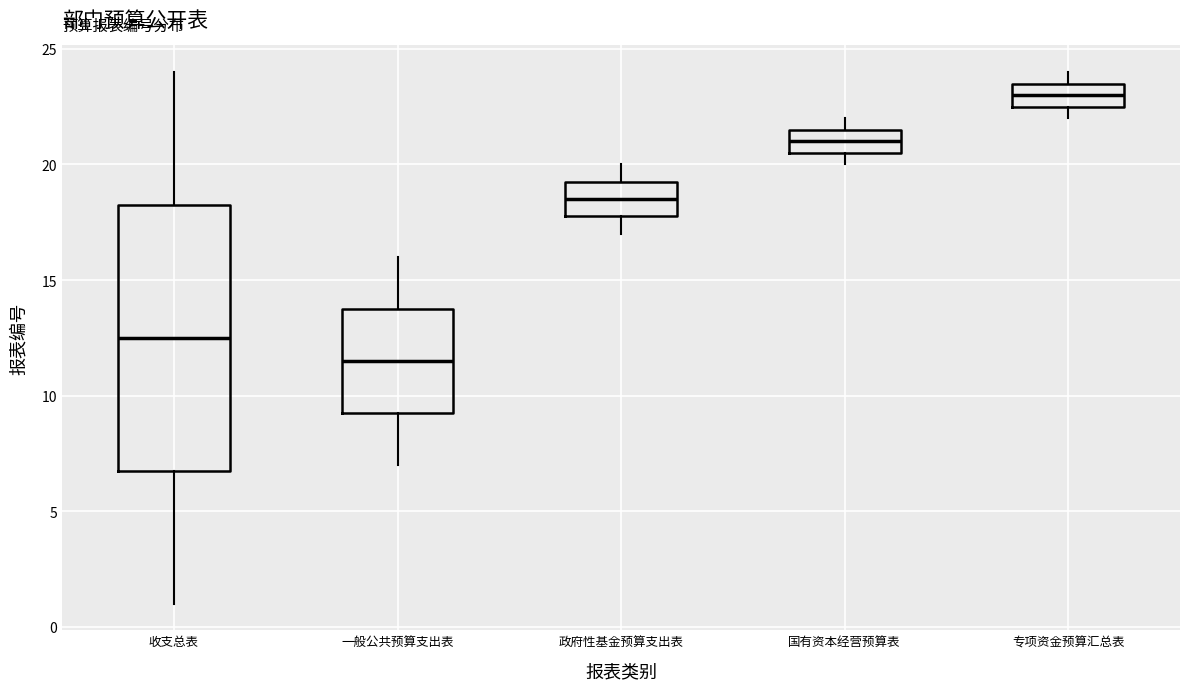

Where does the median line of the box for 国有资本经营预算表 sit on the y-axis? The values are not printed on the chart, so give them approximately, as read against the axis.

21.0